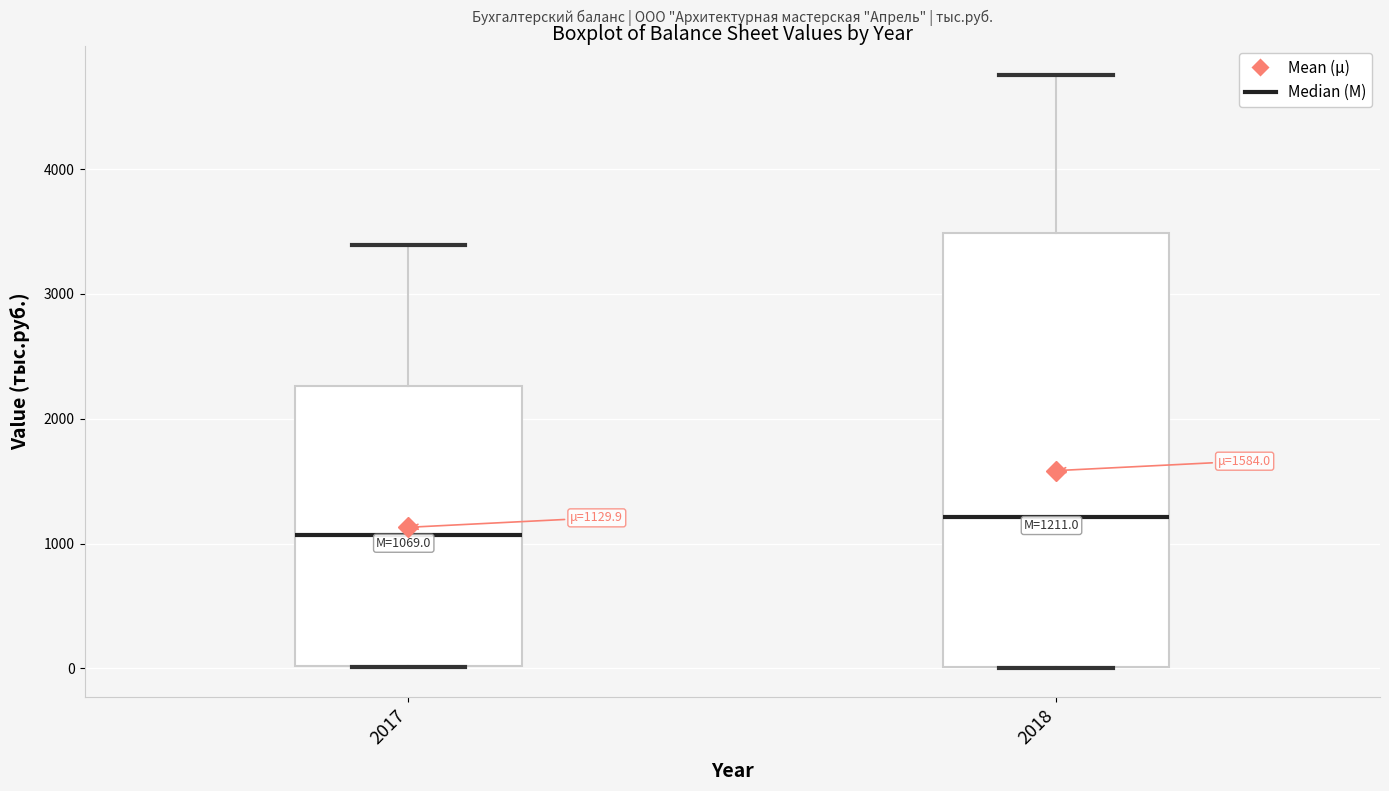

Which box's median line is the highest?

2018